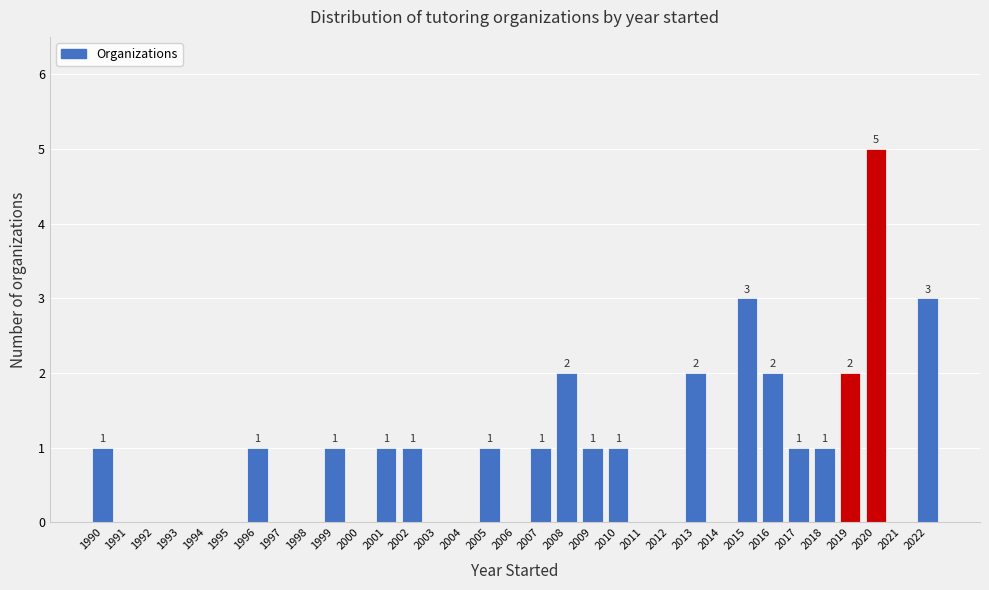

Reading left to right, what are all the values shown in this chart?

1990=1	1991=0	1992=0	1993=0	1994=0	1995=0	1996=1	1997=0	1998=0	1999=1	2000=0	2001=1	2002=1	2003=0	2004=0	2005=1	2006=0	2007=1	2008=2	2009=1	2010=1	2011=0	2012=0	2013=2	2014=0	2015=3	2016=2	2017=1	2018=1	2019=2	2020=5	2021=0	2022=3